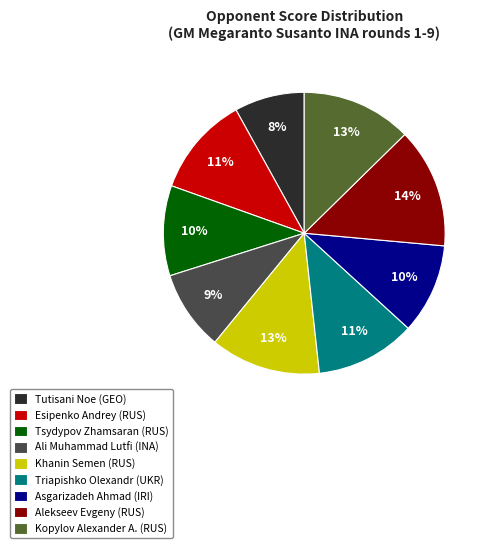

What is the ratio of the value at Asgarizadeh Ahmad (IRI) to the value at Ali Muhammad Lutfi (INA)?

1.1